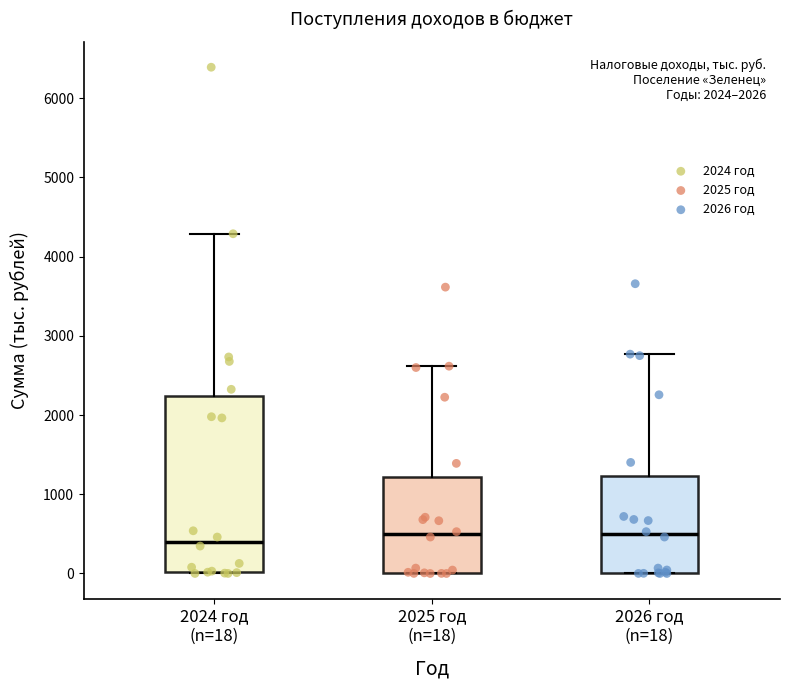

Which box is the tallest, from its lower edge to its upper edge?

2024 год (n=18)